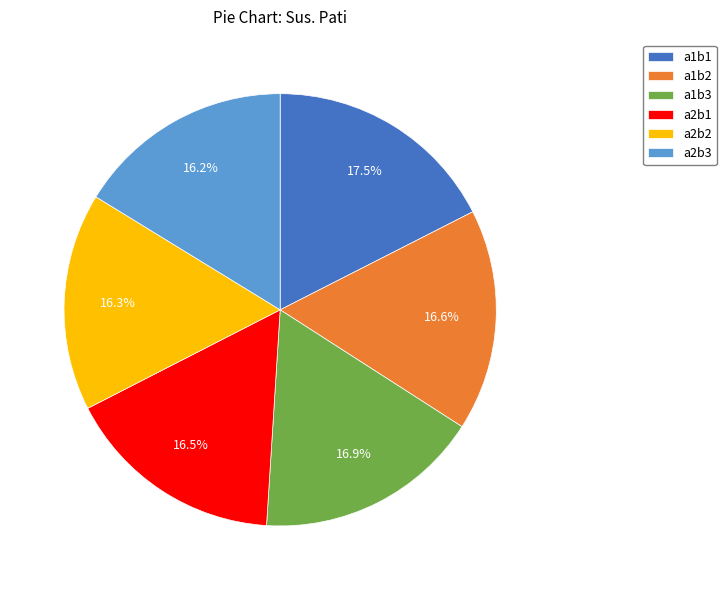

How many segments does this pie chart have?

6